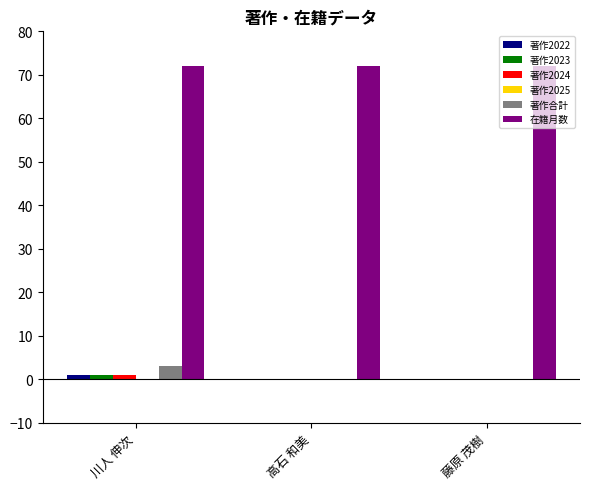

Is it true that 在籍月数 equals 109 at 高石 和美?

False